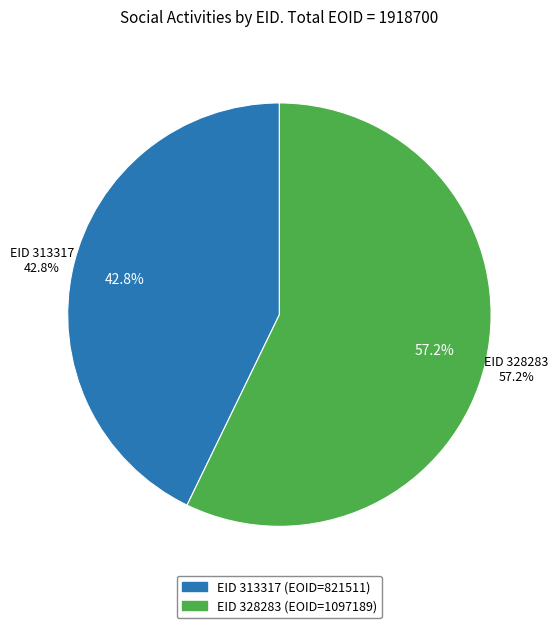

To the nearest percent, what is the difference between the 328283 and 313317 slice percentages?

14%